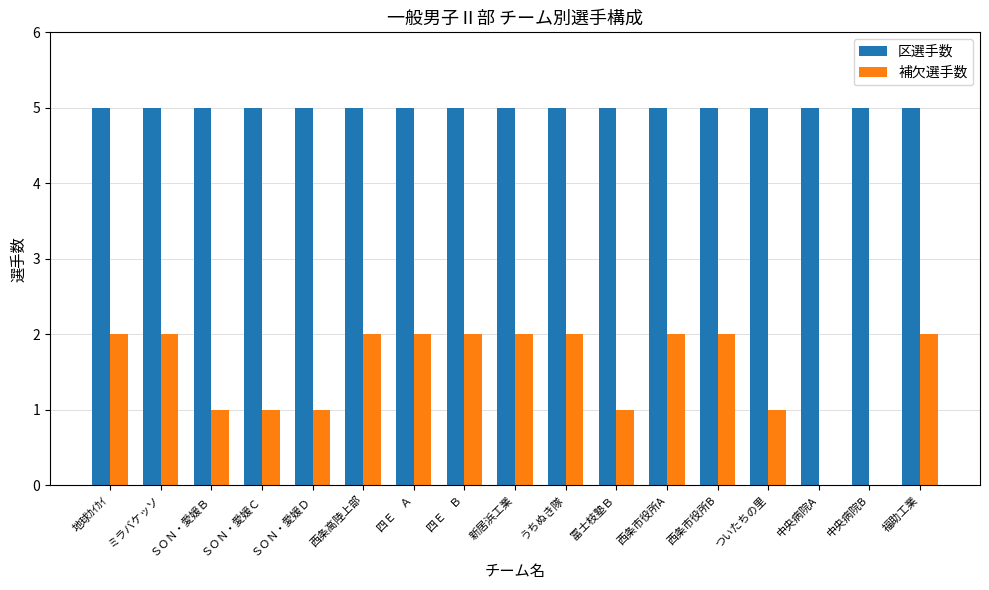

The value of 補欠選手数 at 冨士枝塾Ｂ is 1. True or false?

True